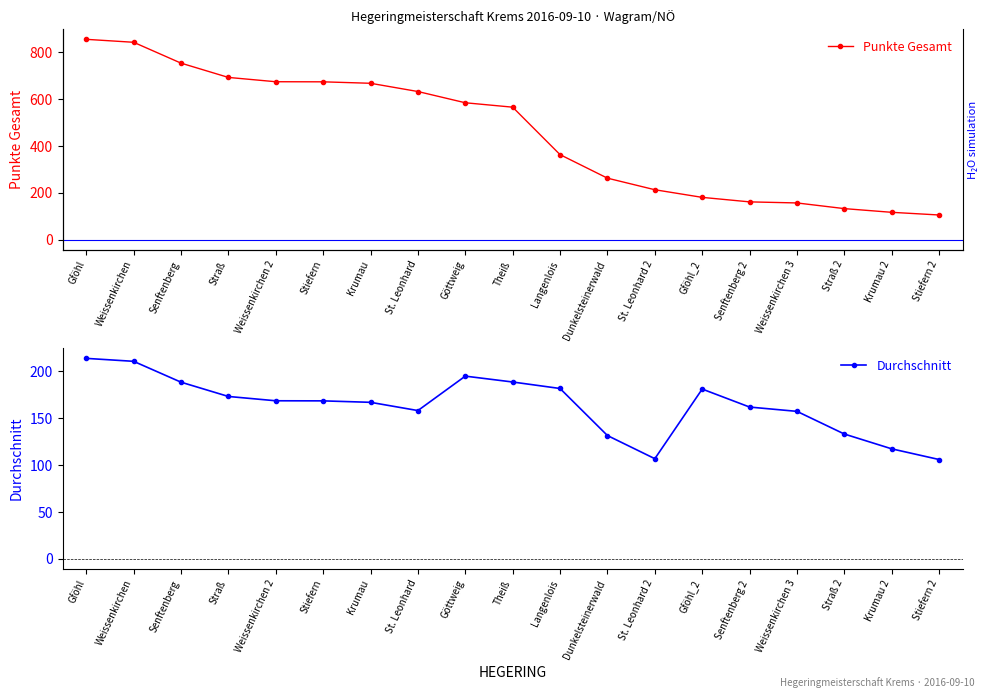

What position from the left is Theiß?

10